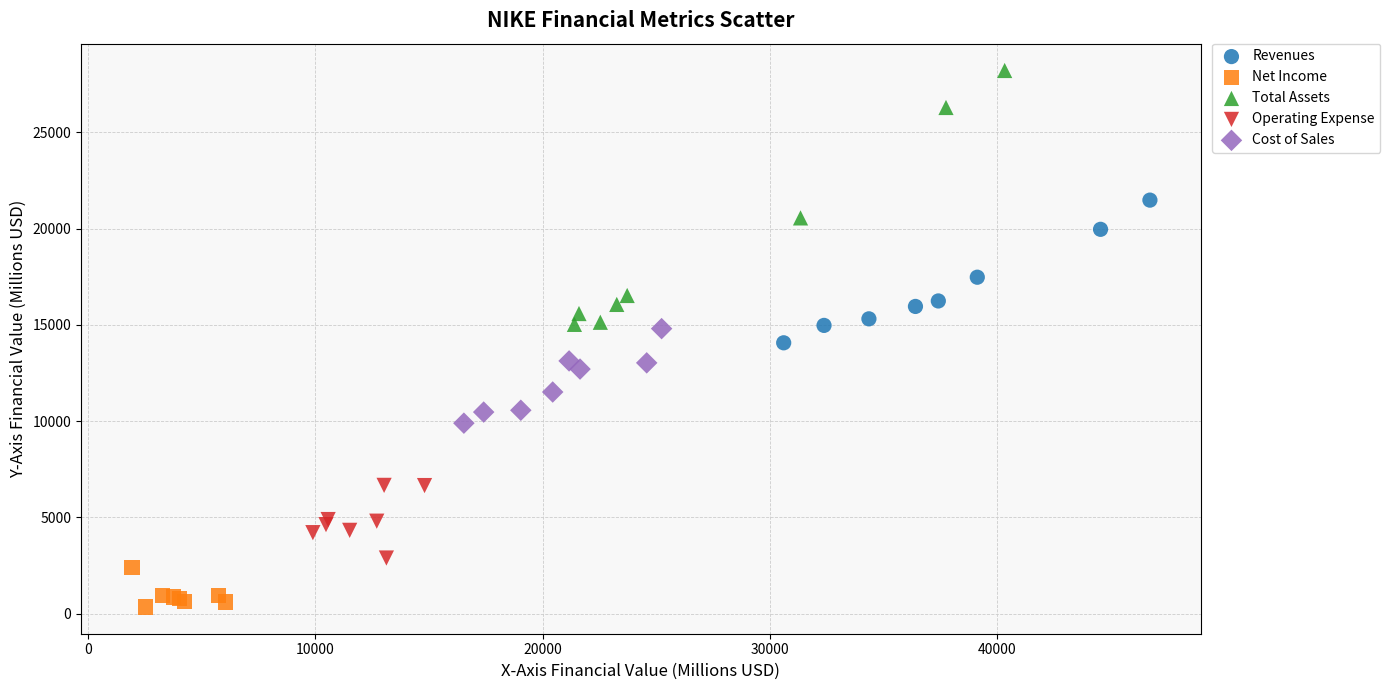

Which series contains the highest Y value?

Total Assets